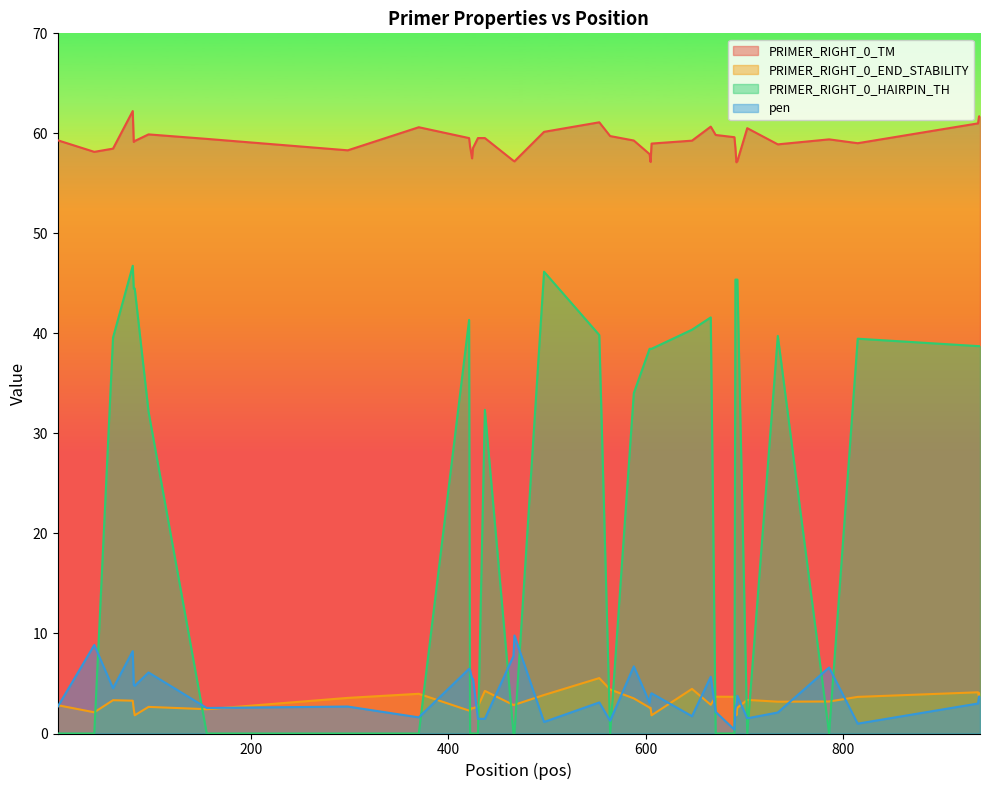

Is it true that PRIMER_RIGHT_0_END_STABILITY equals 4.9 at 786?

False